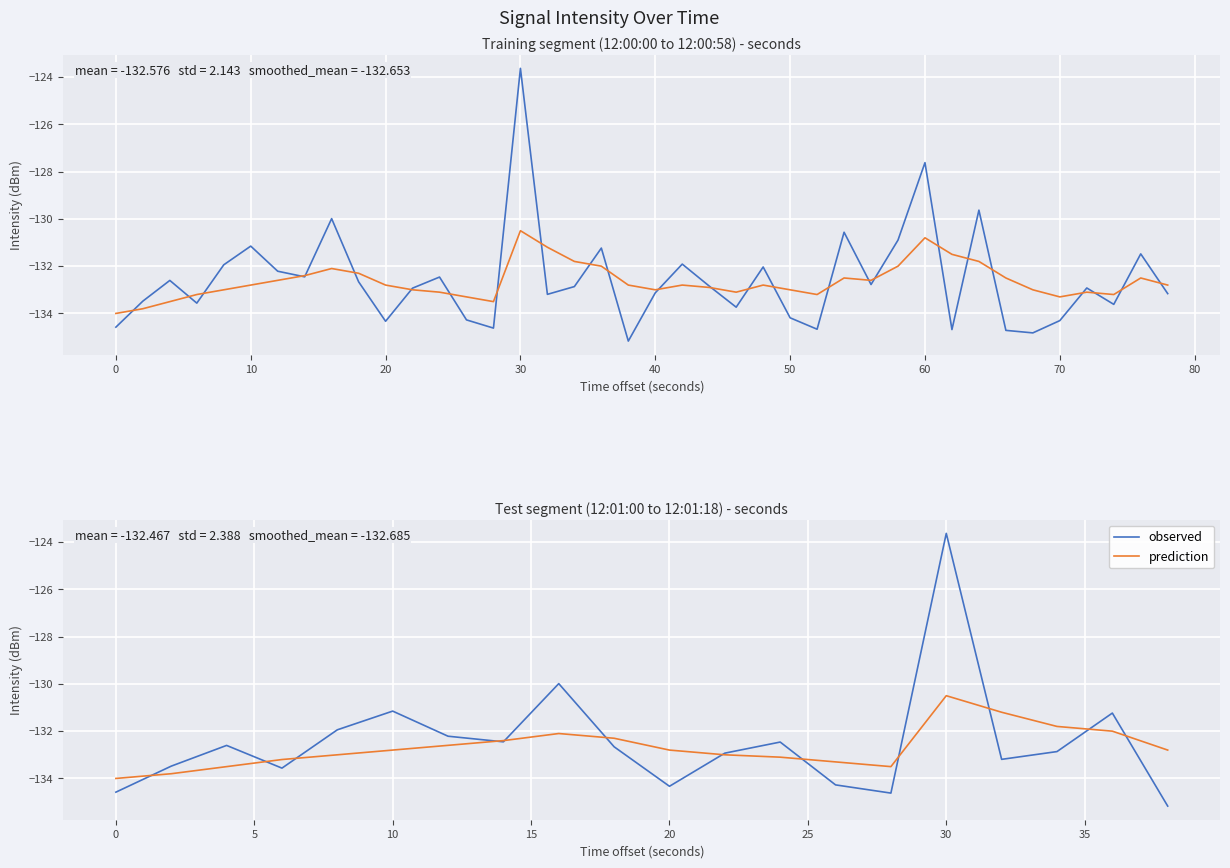

What is the minimum value shown in the chart?

-135.2